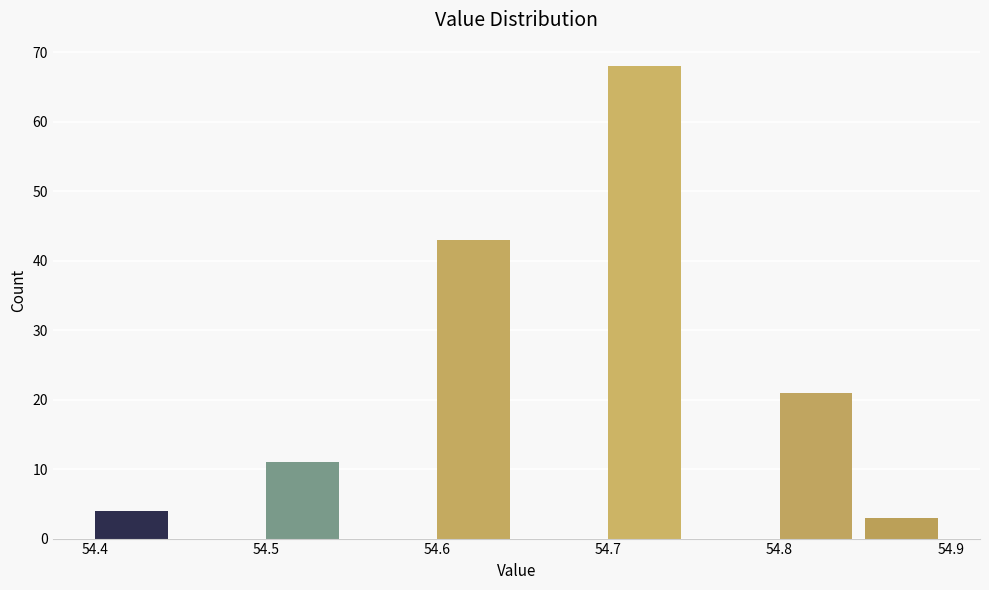

How tall is the bar that spans 54.50 to 54.55 on the x-axis? The values are not printed on the chart, so give them approximately, as read against the axis.

11